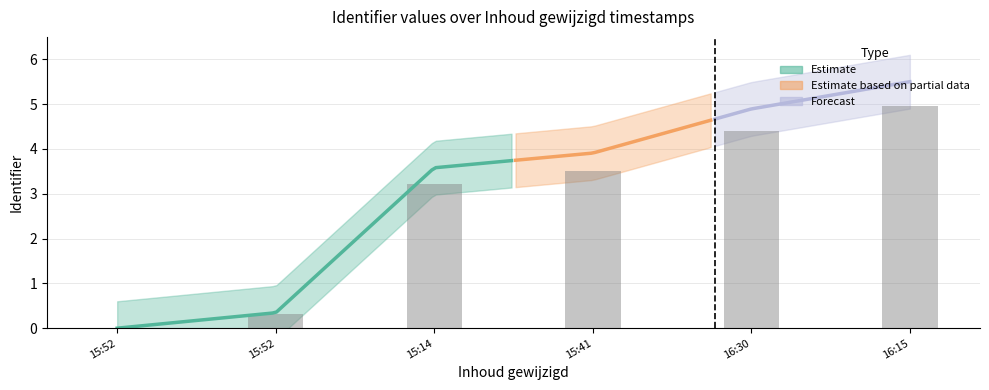

True or false: the data shows 7.9 at 16:30.

False